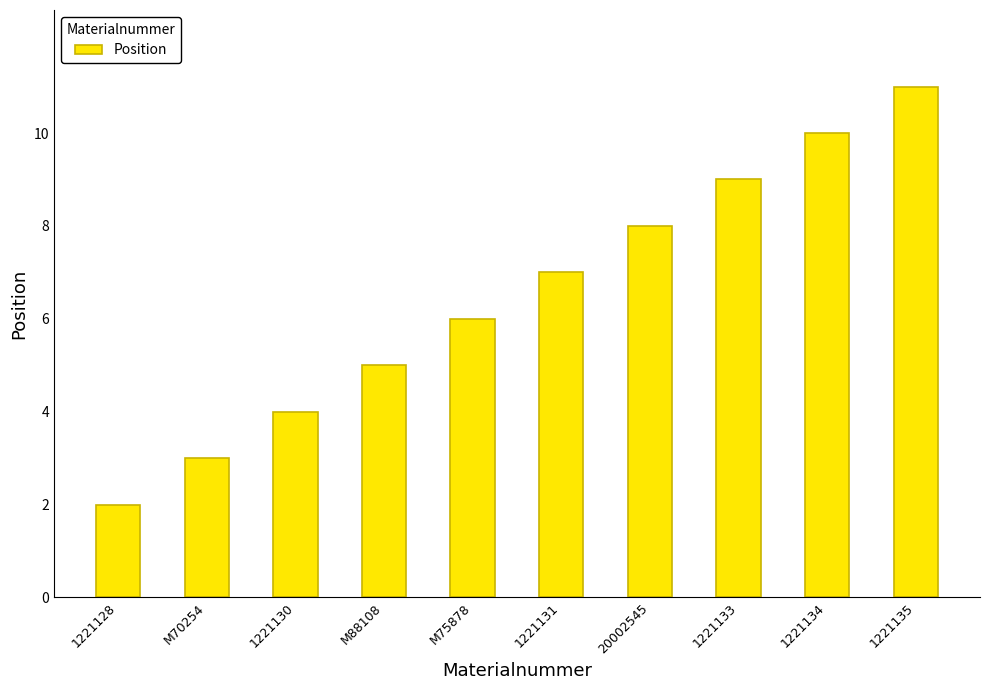

What is the smallest value displayed?

2